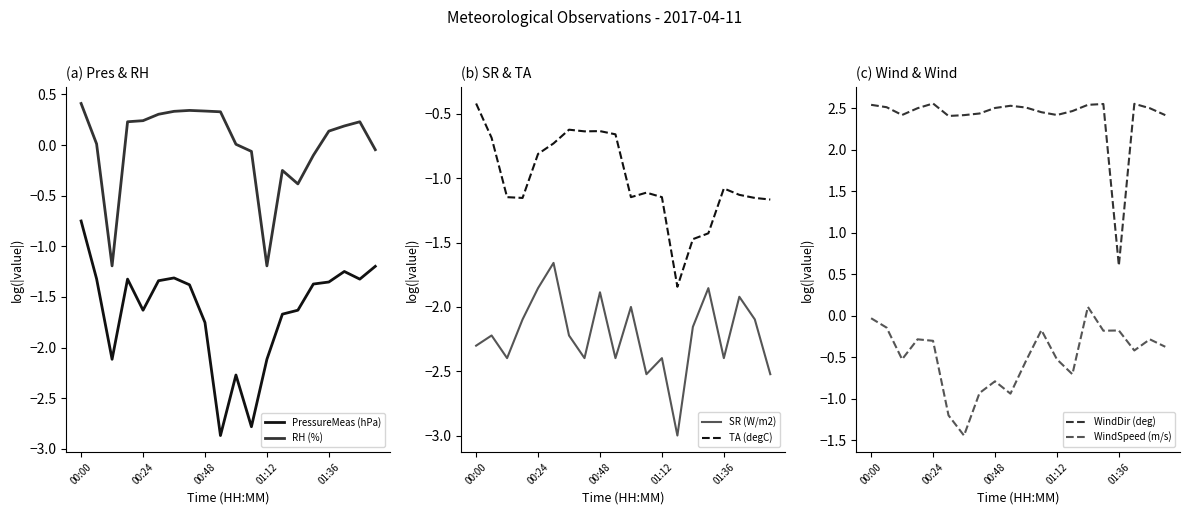

What is the total value across all series at 7?

-2.6